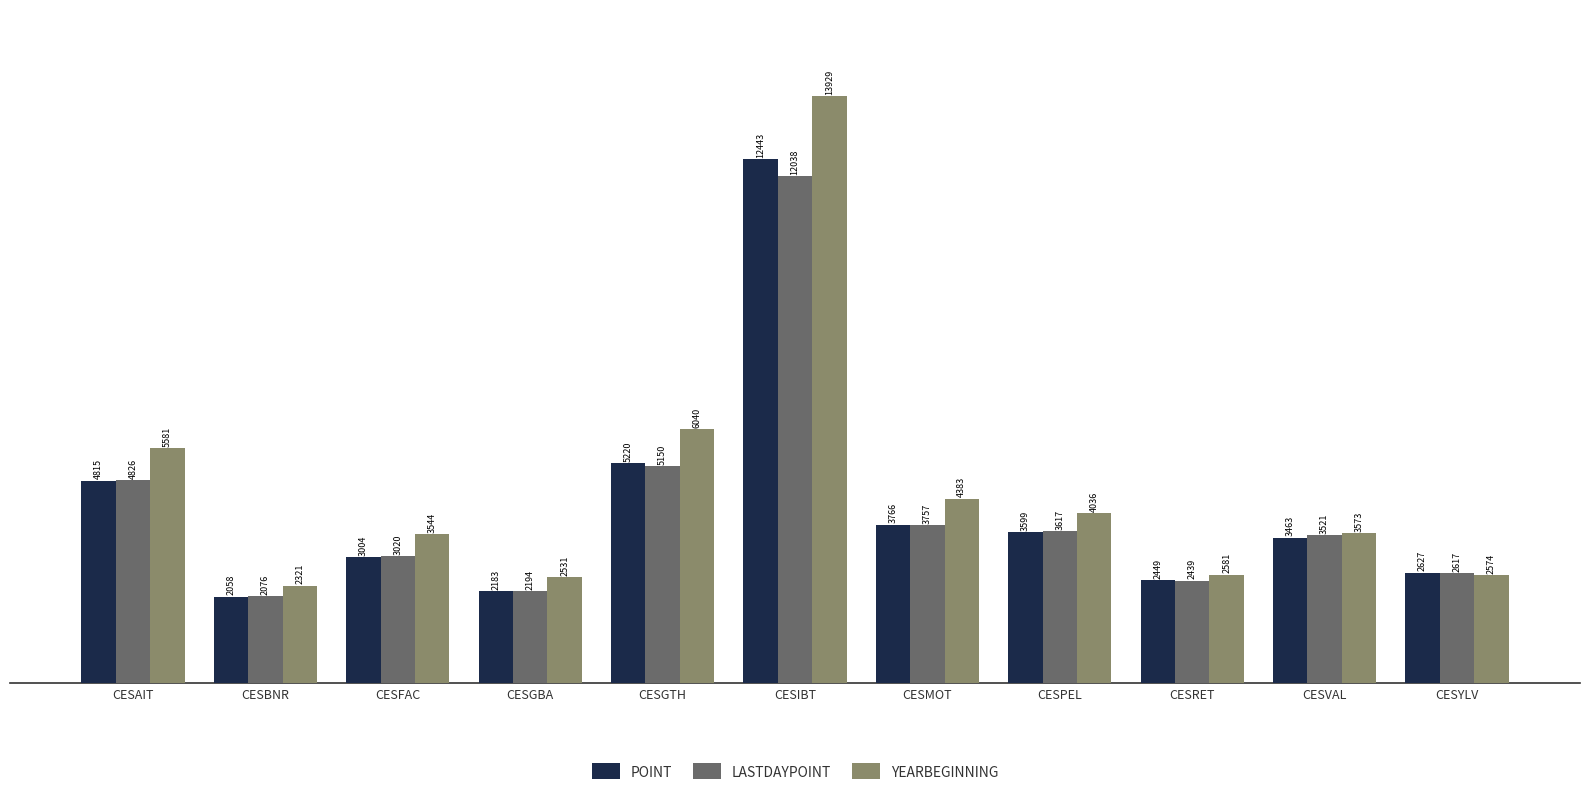

True or false: YEARBEGINNING has a value of 3544.1 at CESFAC.

True